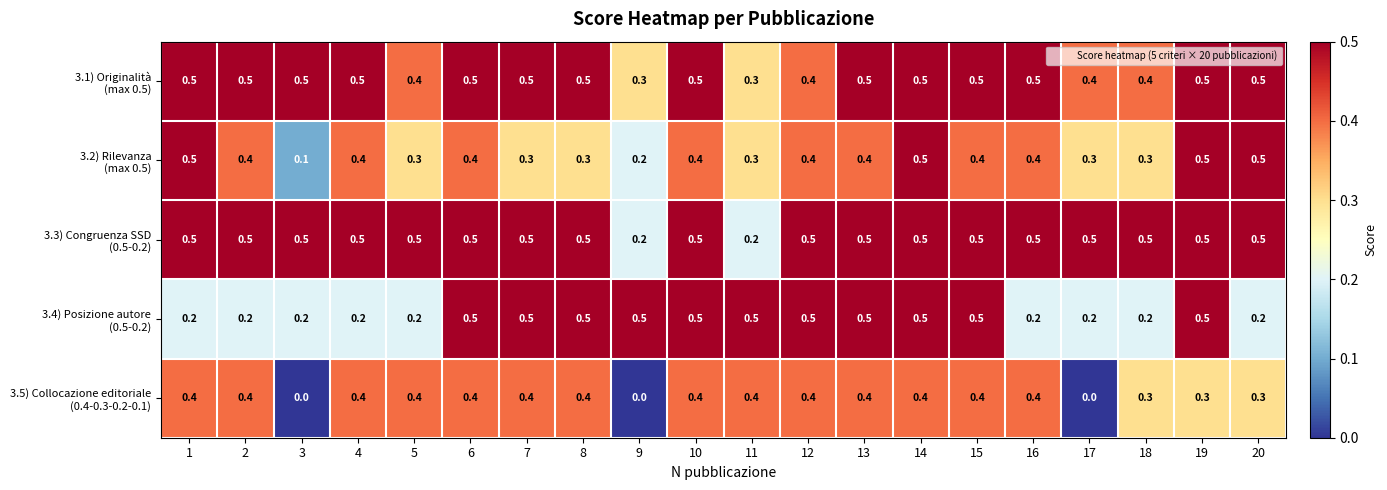

What is the total value across all series at 3?

1.3